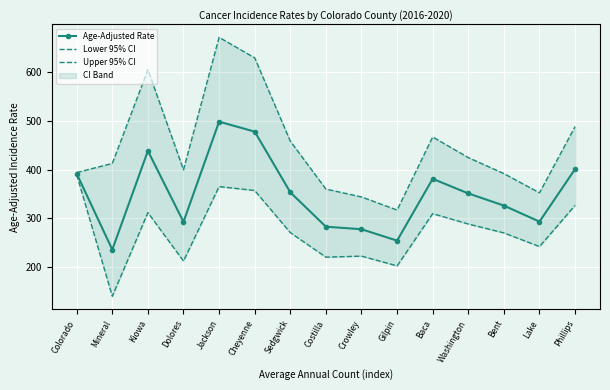

The value of Age-Adjusted Rate at Sedgwick is 508.0. True or false?

False